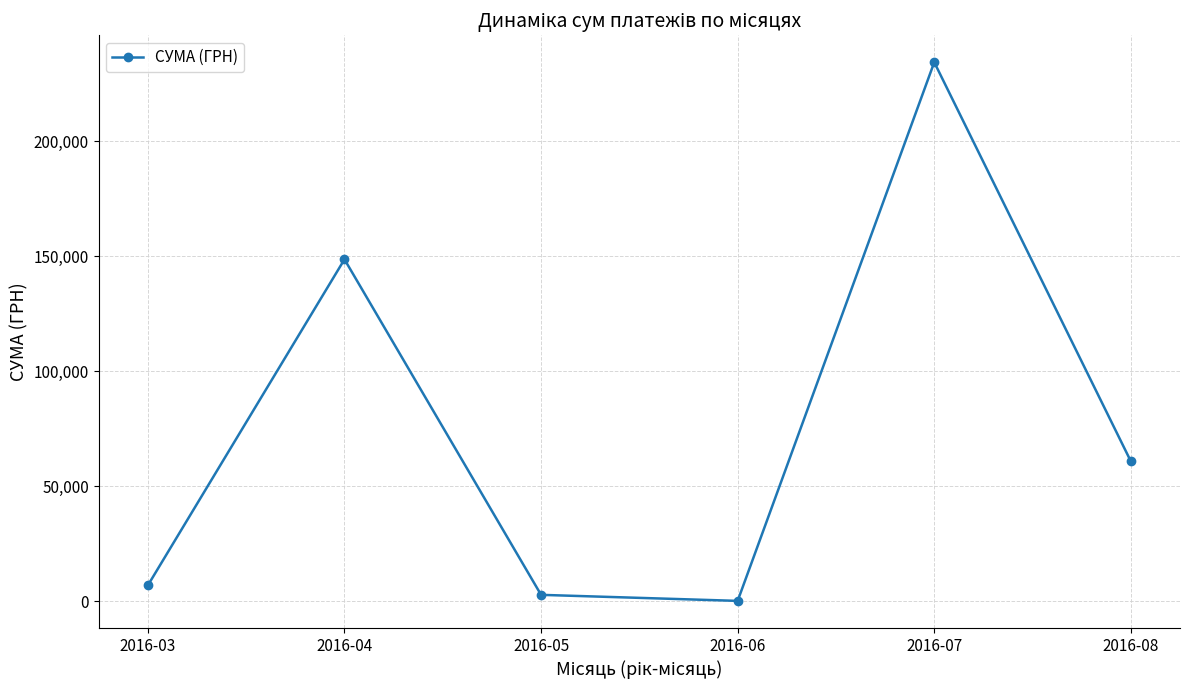

Read the value at 2016-07.

234396.9